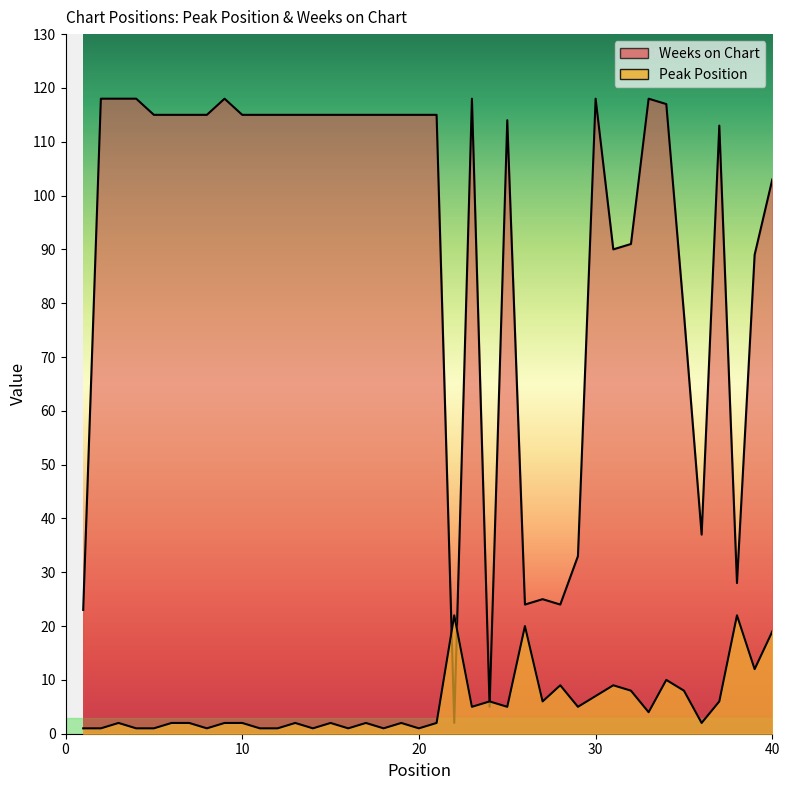

Which series has the widest spread of values?

Weeks on Chart